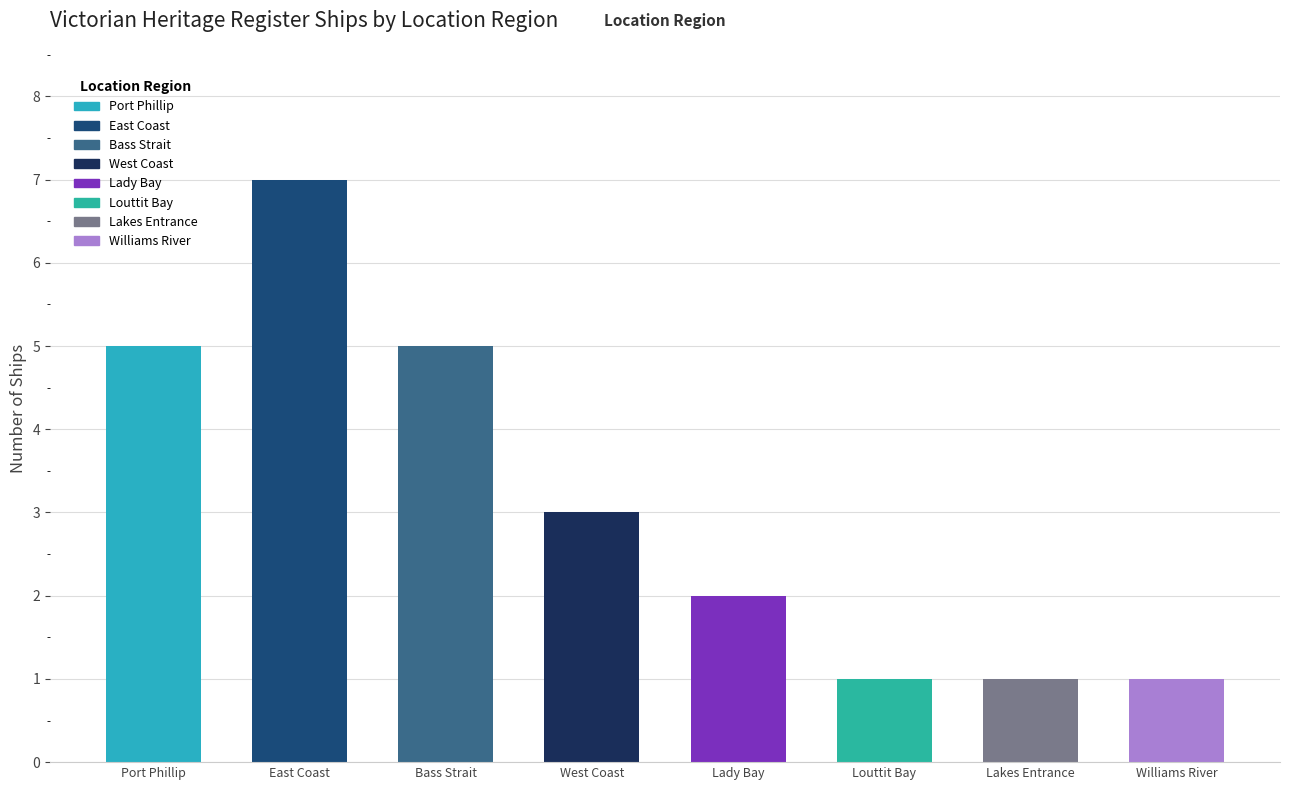

True or false: the data shows 3 at Port Phillip.

False